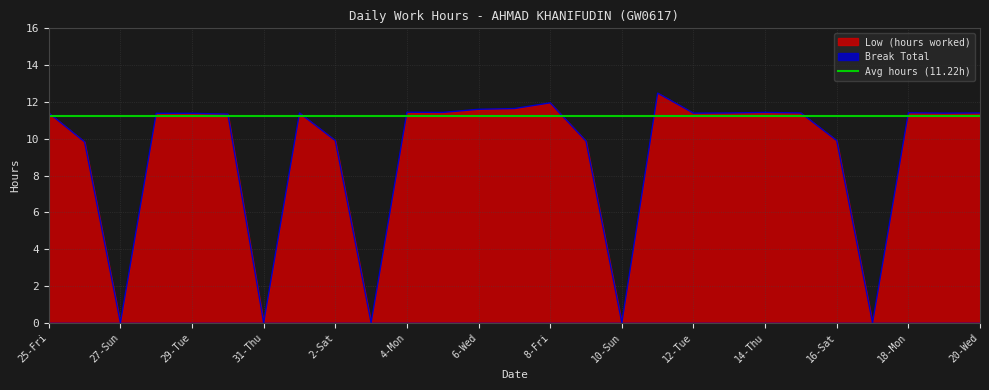

Reading left to right, list all the values displayed in this chart.

11.4	9.8	0.0	11.4	11.4	11.3	0.0	11.4	9.9	0.0	11.4	11.4	11.6	11.6	11.9	9.9	0.0	12.5	11.4	11.4	11.4	11.4	9.9	0.0	11.4	11.4	11.4